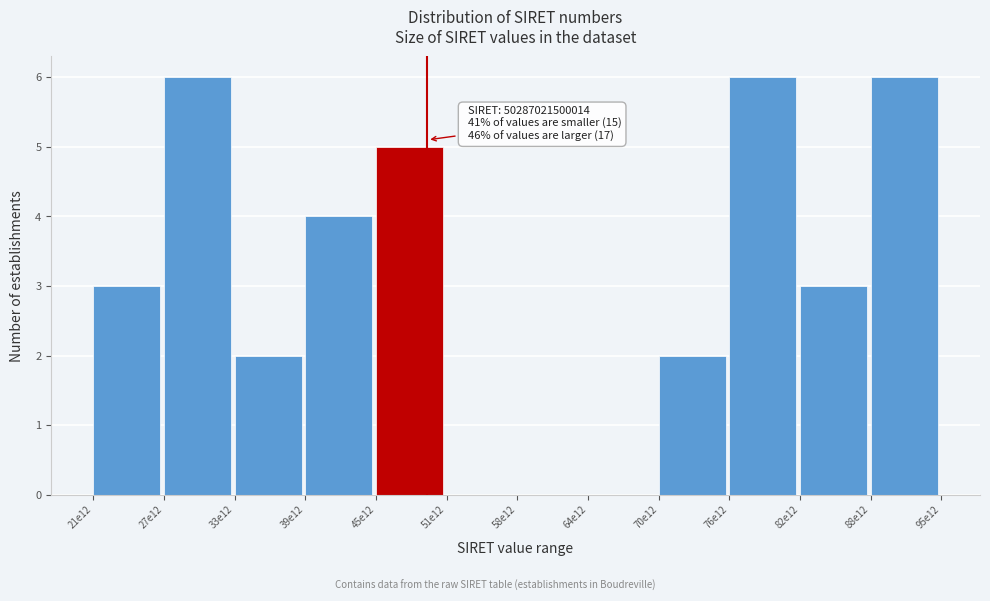

Reading right to left, what are all the values shown in this chart?

88e12=6	82e12=3	76e12=6	70e12=2	64e12=0	58e12=0	51e12=0	45e12=5	39e12=4	33e12=2	27e12=6	21e12=3